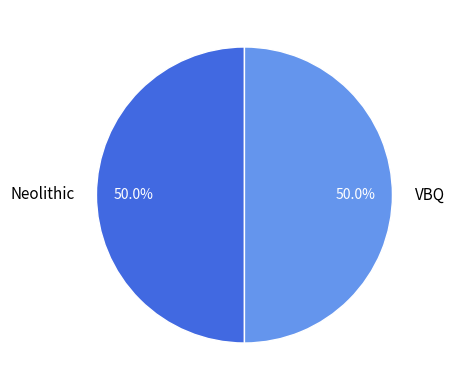

To the nearest percent, what percentage of the pie is VBQ?

50%